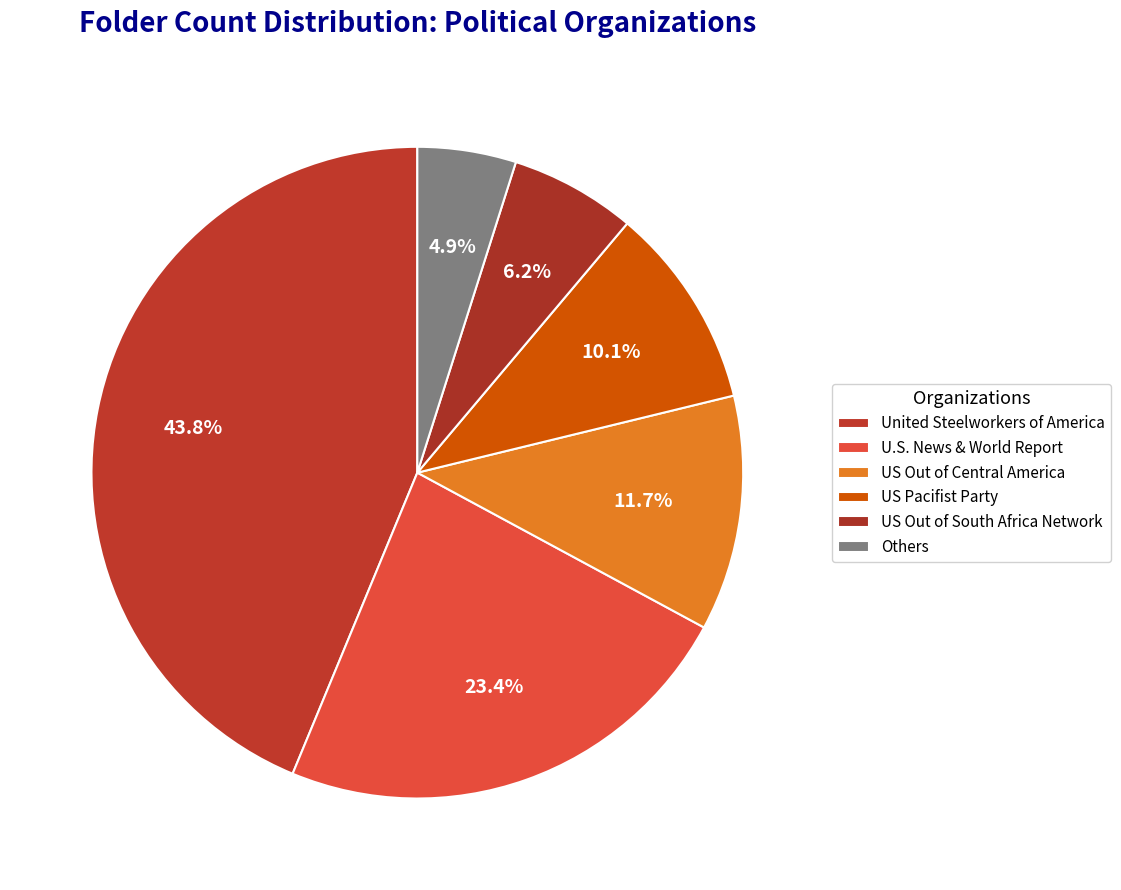

How many segments does this pie chart have?

6